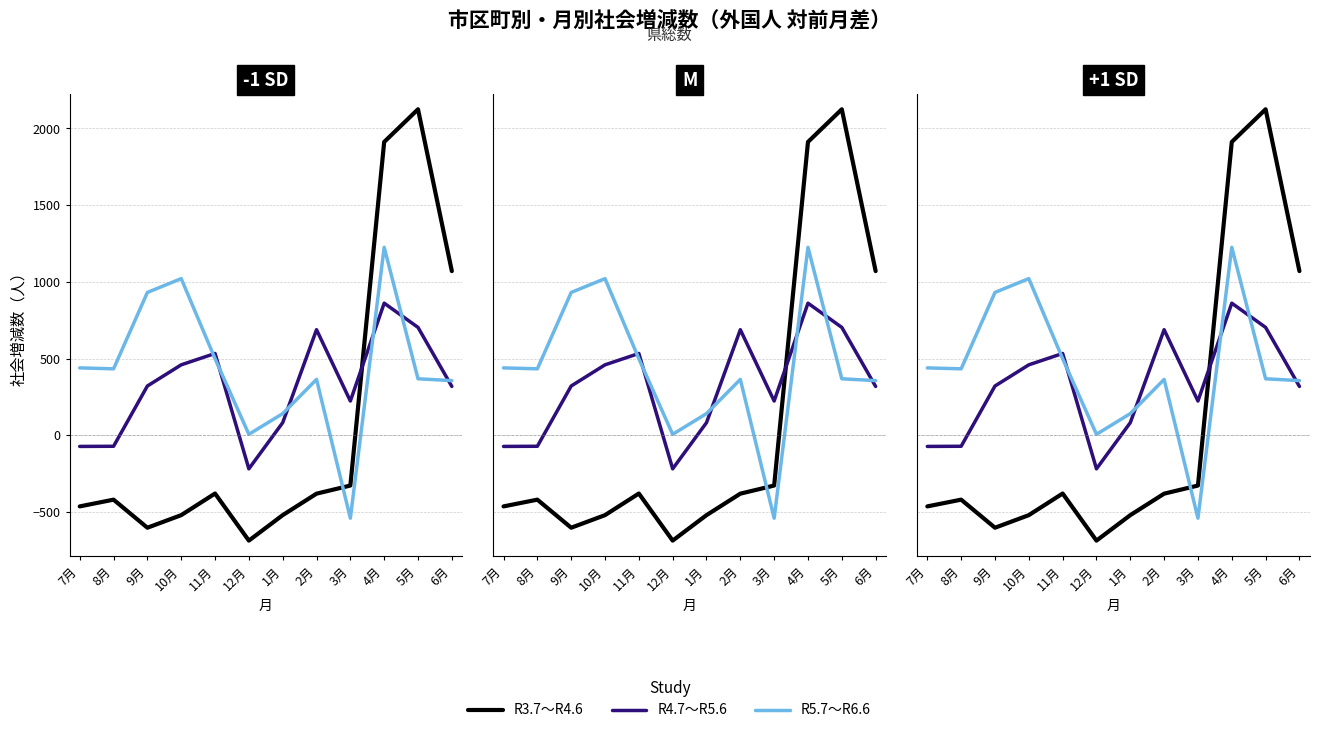

Reading left to right, what are all the values shown in this chart?

R3.7～R4.6: -464	-420	-603	-521	-380	-687	-521	-381	-328	1912	2125	1070
R4.7～R5.6: -73	-72	321	459	533	-219	82	688	223	861	703	318
R5.7～R6.6: 439	433	931	1021	499	6	141	364	-541	1225	368	356